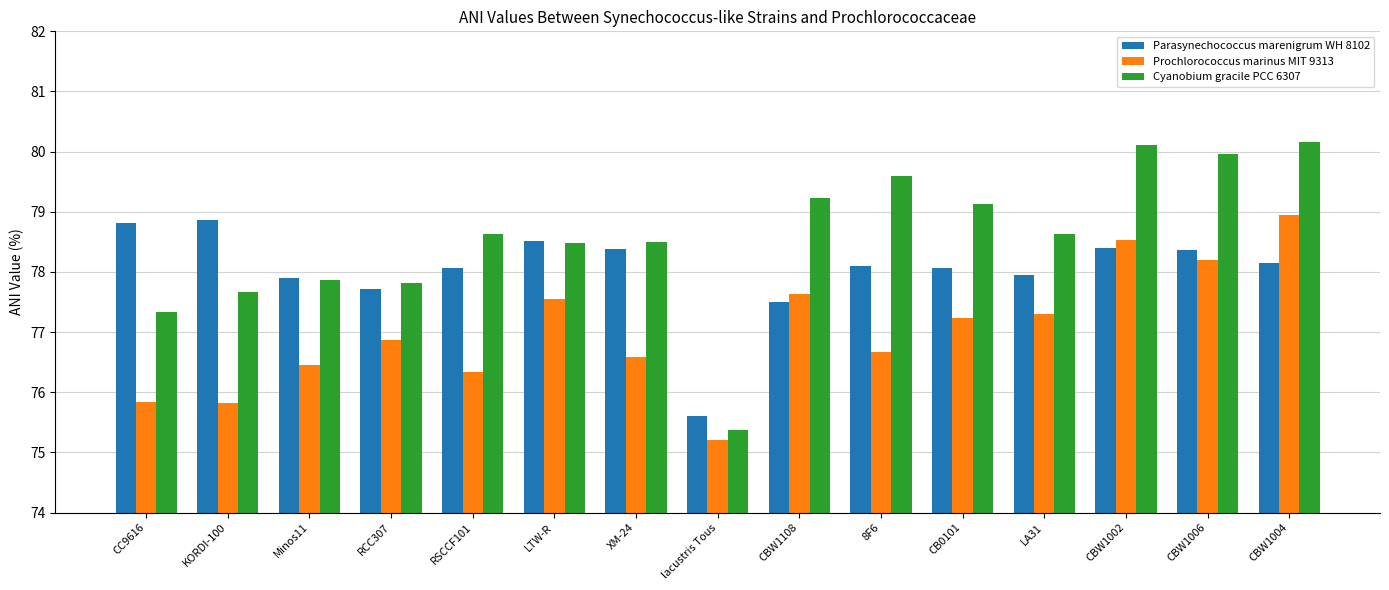

What is the greatest value displayed?

80.2